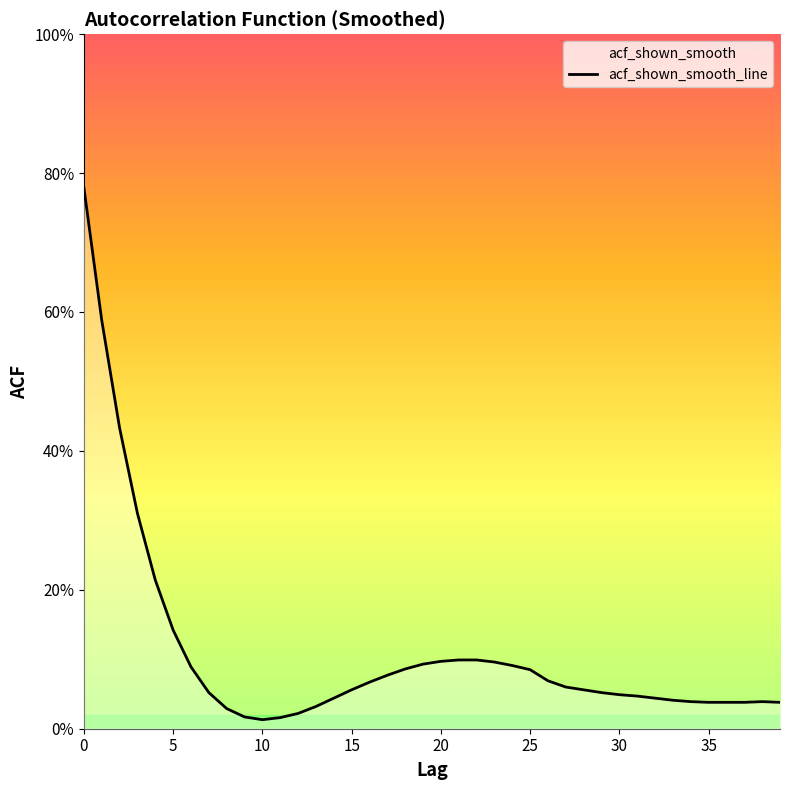

What is the difference between the maximum and minimum values?

0.8